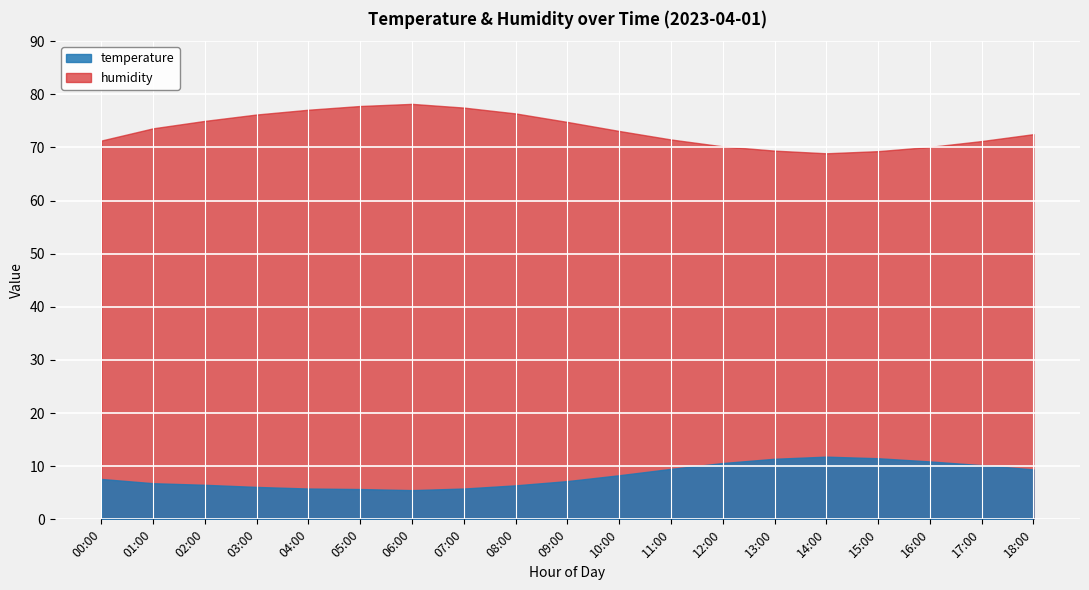

What is the lowest value of the humidity series?

68.9